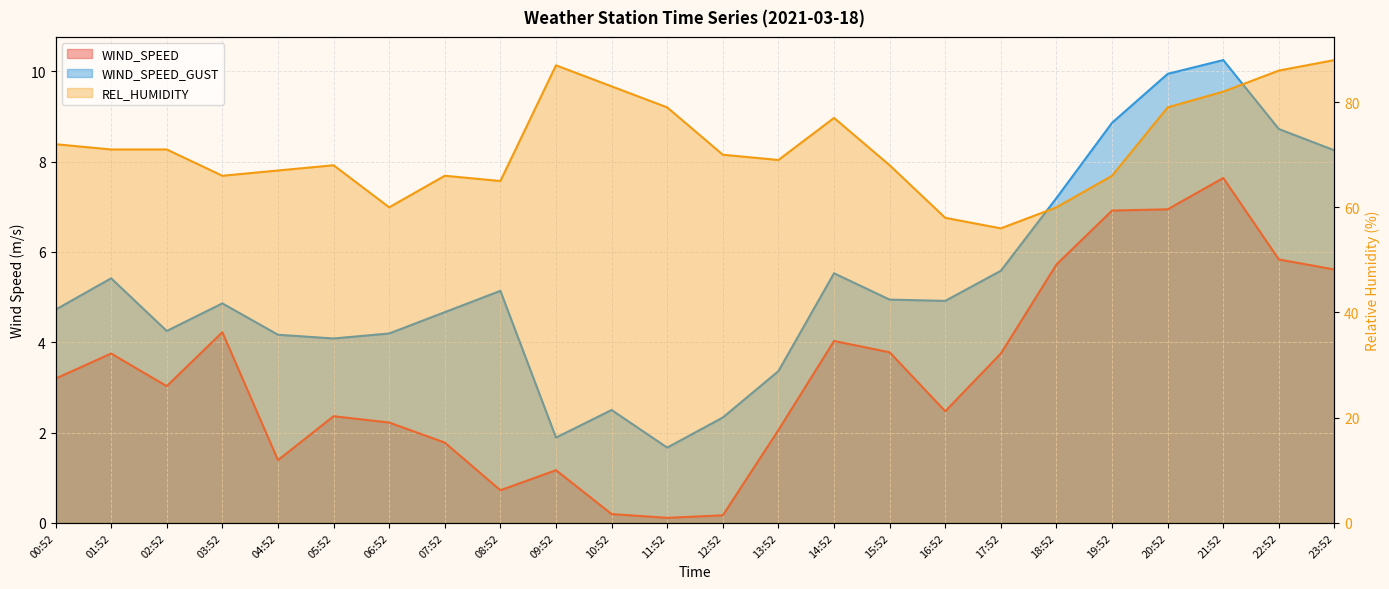

What is the value of the REL_HUMIDITY point at the 20th from the left?

66.0